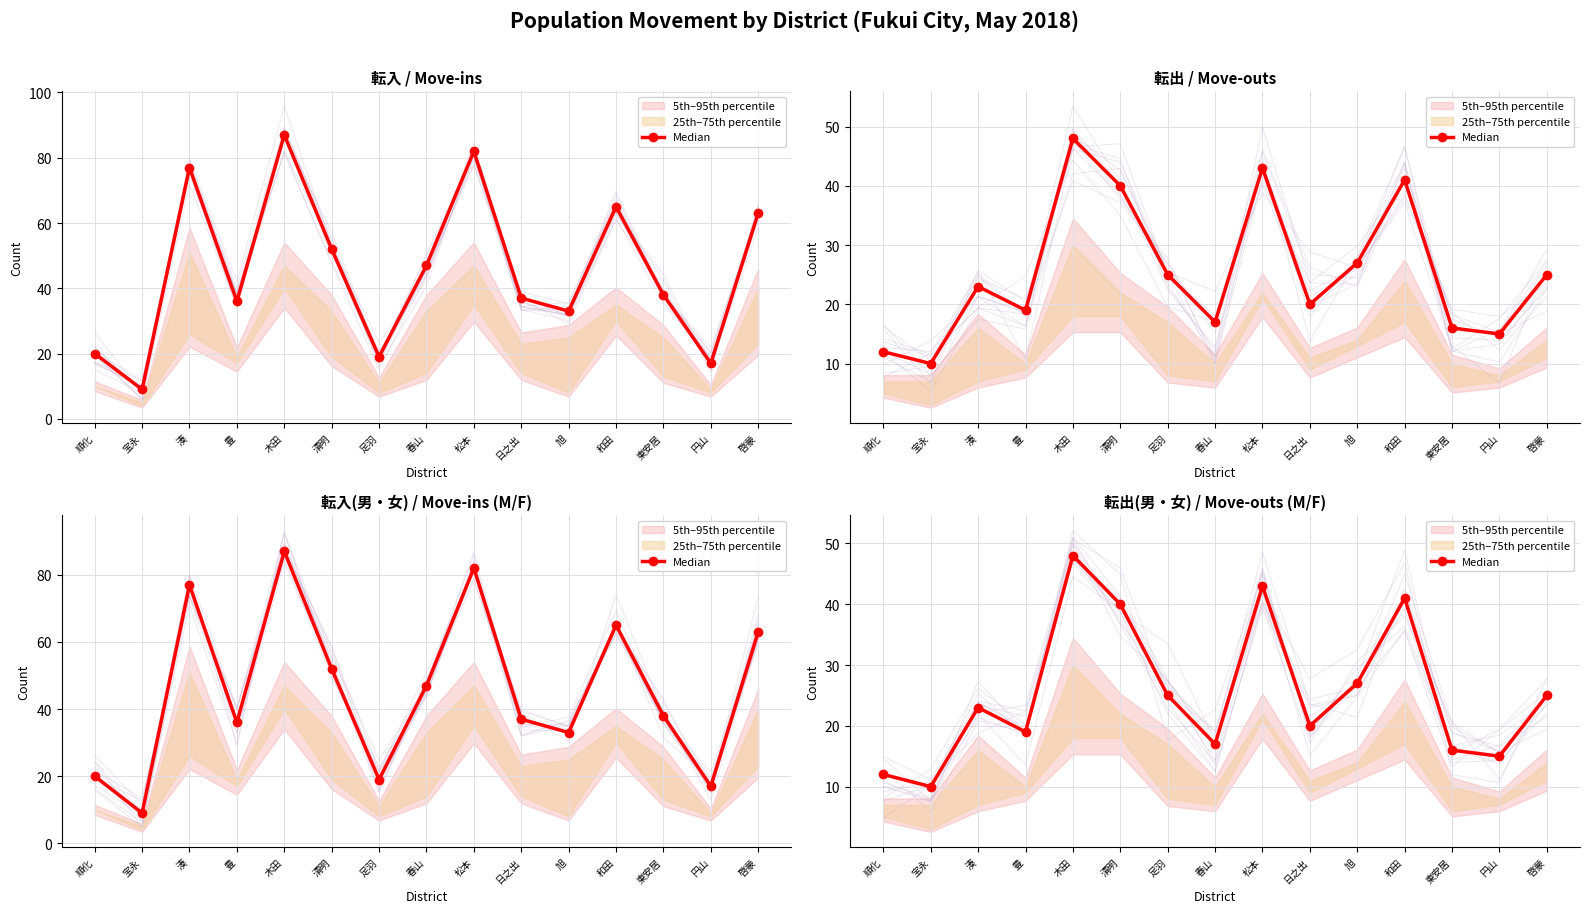

Rank the categories by value from highest to lowest.

木田, 松本, 和田, 清明, 旭, 足羽, 啓蒙, 湊, 日之出, 豊, 春山, 東安居, 円山, 順化, 宝永